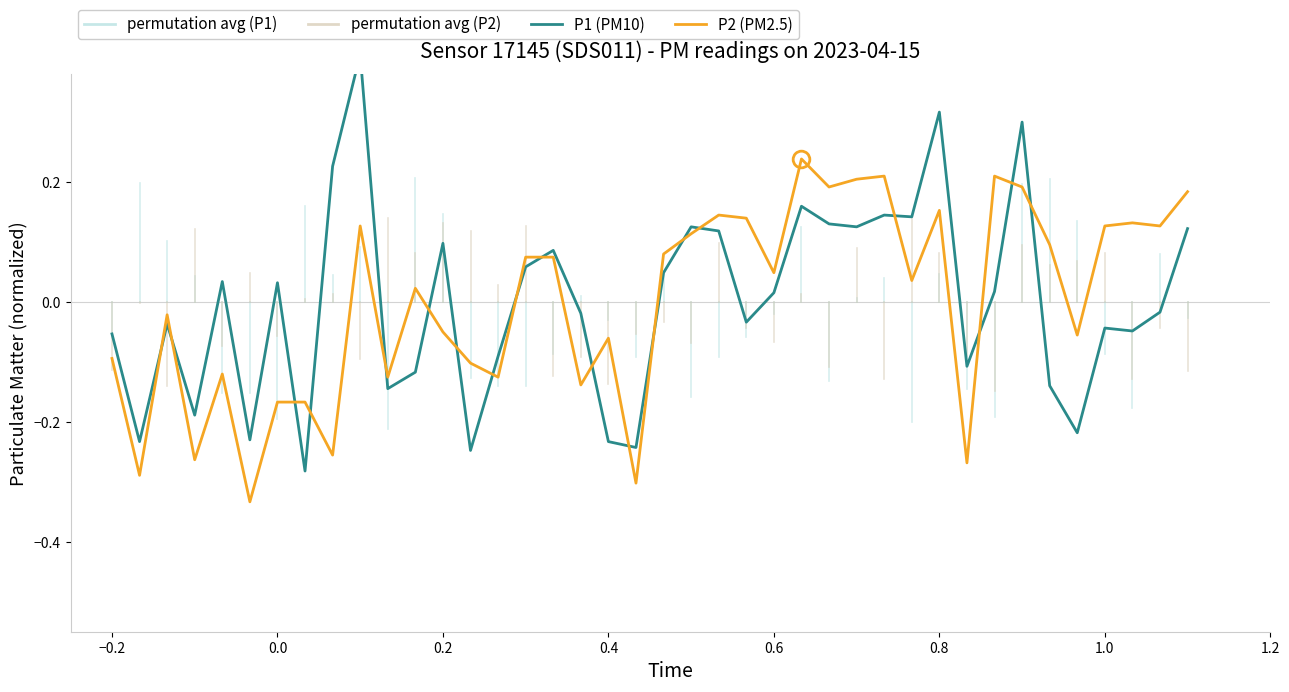

Reading left to right, extract all data points from this chart.

P1 (PM10): -0.1	-0.2	-0.0	-0.2	0.0	-0.2	0.0	-0.3	0.2	0.4	-0.1	-0.1	0.1	-0.2	-0.1	0.1	0.1	-0.0	-0.2	-0.2	0.0	0.1	0.1	-0.0	0.0	0.2	0.1	0.1	0.1	0.1	0.3	-0.1	0.0	0.3	-0.1	-0.2	-0.0	-0.0	-0.0	0.1
P2 (PM2.5): -0.1	-0.3	-0.0	-0.3	-0.1	-0.3	-0.2	-0.2	-0.3	0.1	-0.1	0.0	-0.0	-0.1	-0.1	0.1	0.1	-0.1	-0.1	-0.3	0.1	0.1	0.1	0.1	0.0	0.2	0.2	0.2	0.2	0.0	0.2	-0.3	0.2	0.2	0.1	-0.1	0.1	0.1	0.1	0.2